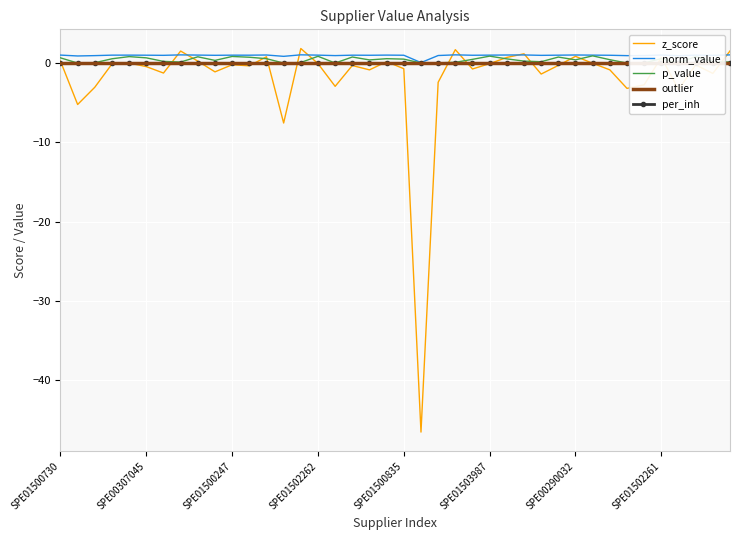

What is the greatest value displayed?

1.8